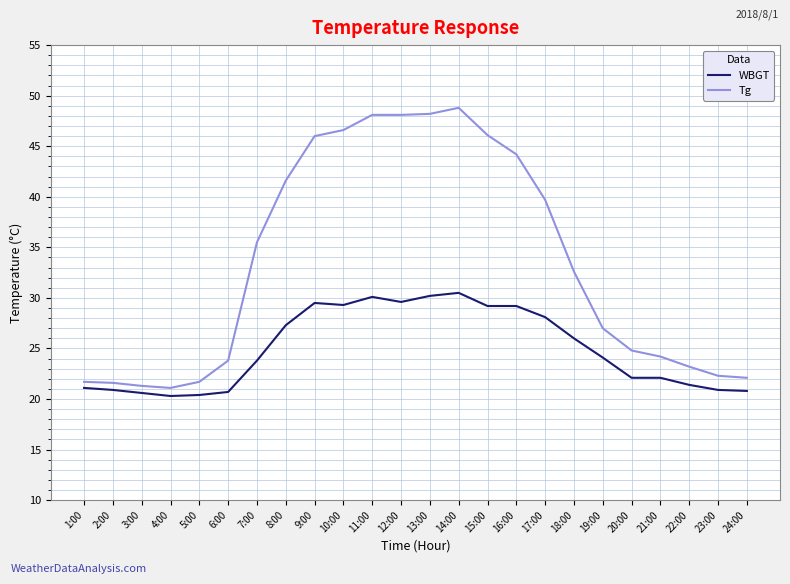

What position from the left is 17:00?

17